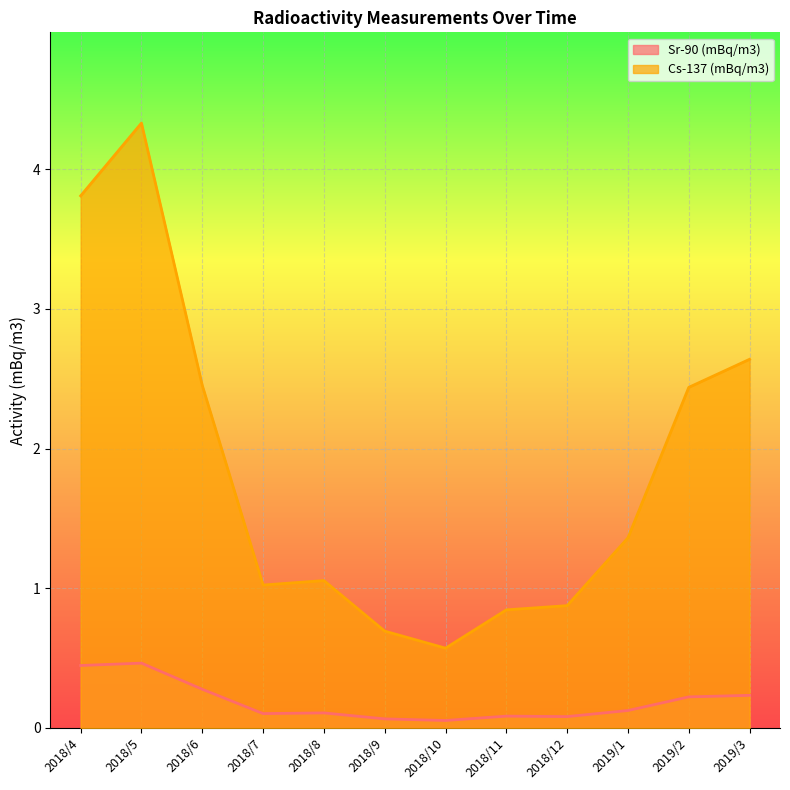

The Sr-90 (mBq/m3) series shows 0.1 at 2018/6. True or false?

False